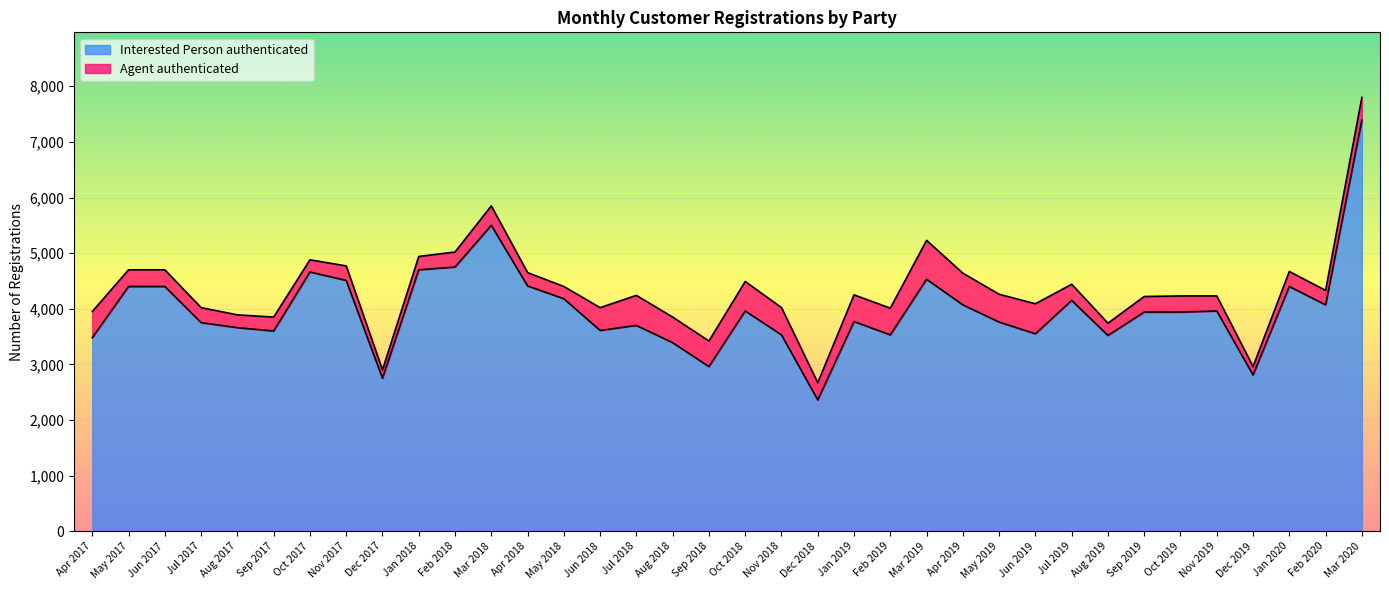

What is the difference between the Interested Person authenticated values at Jul 2017 and Jun 2017?

650